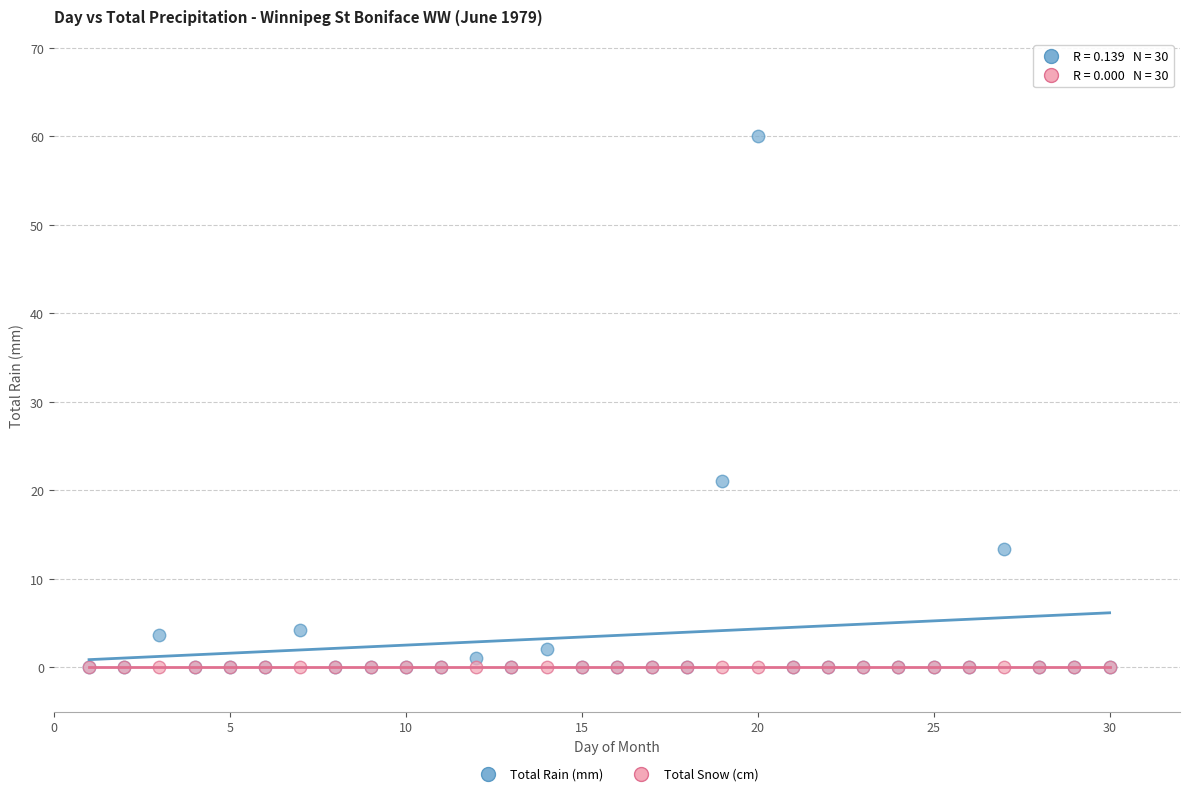

In the Total Rain (mm) series, what Y value is closest to 30?

21.0